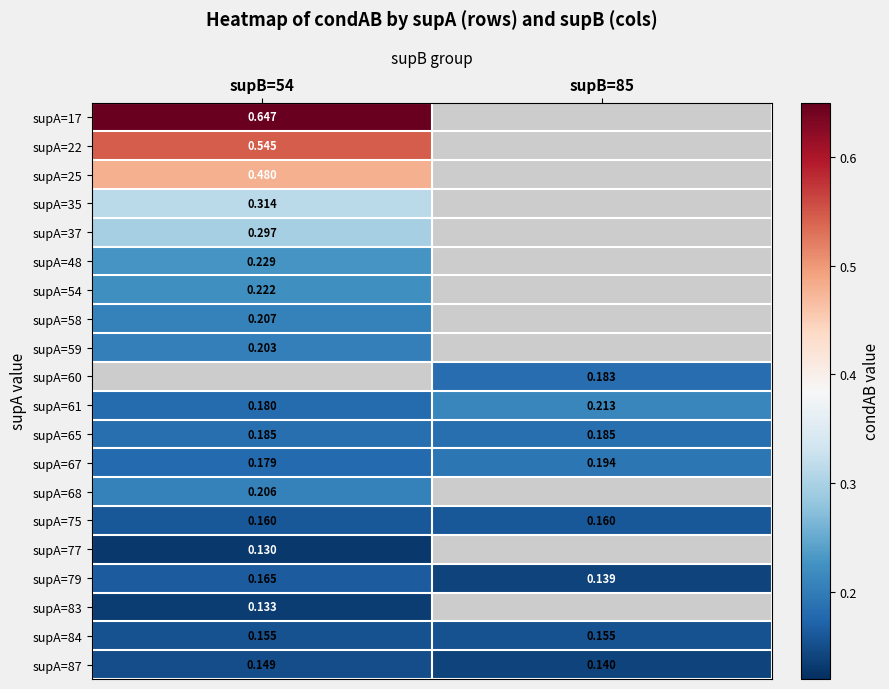

How many supA=79 values are between 0 and 1?

2